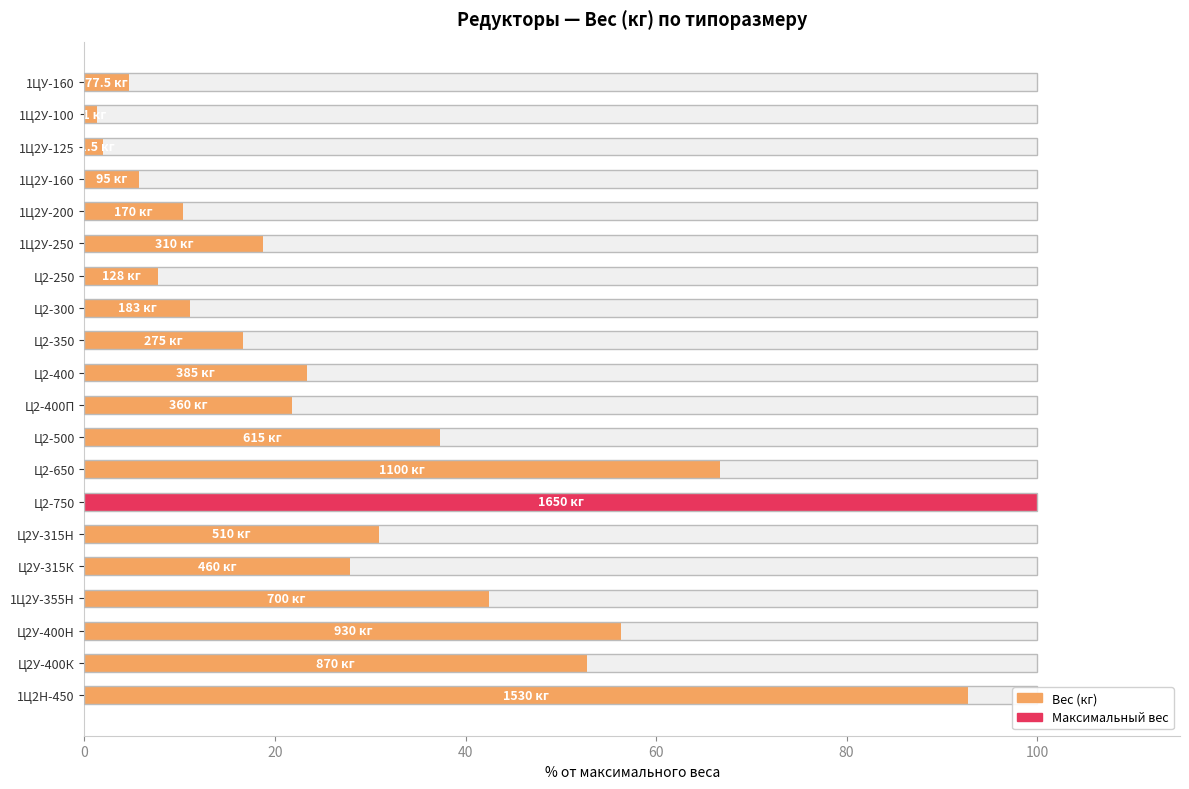

Where does the data first go above 23?

Ц2-400